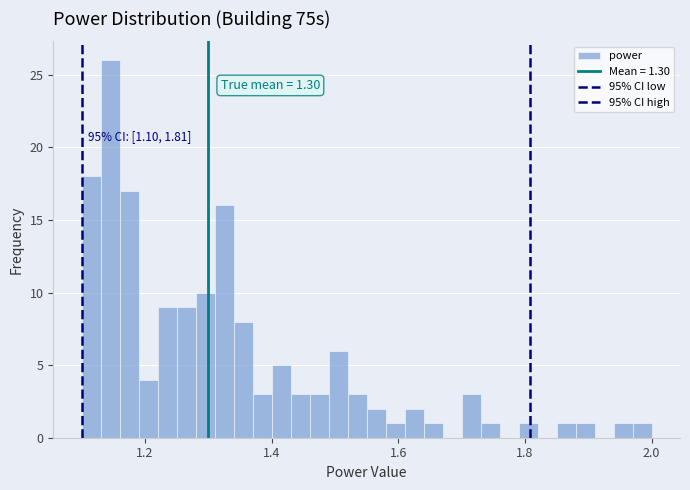

Around what value on the x-axis is the tallest bar? Give the approximate position of its centre, as read against the axis.

1.14